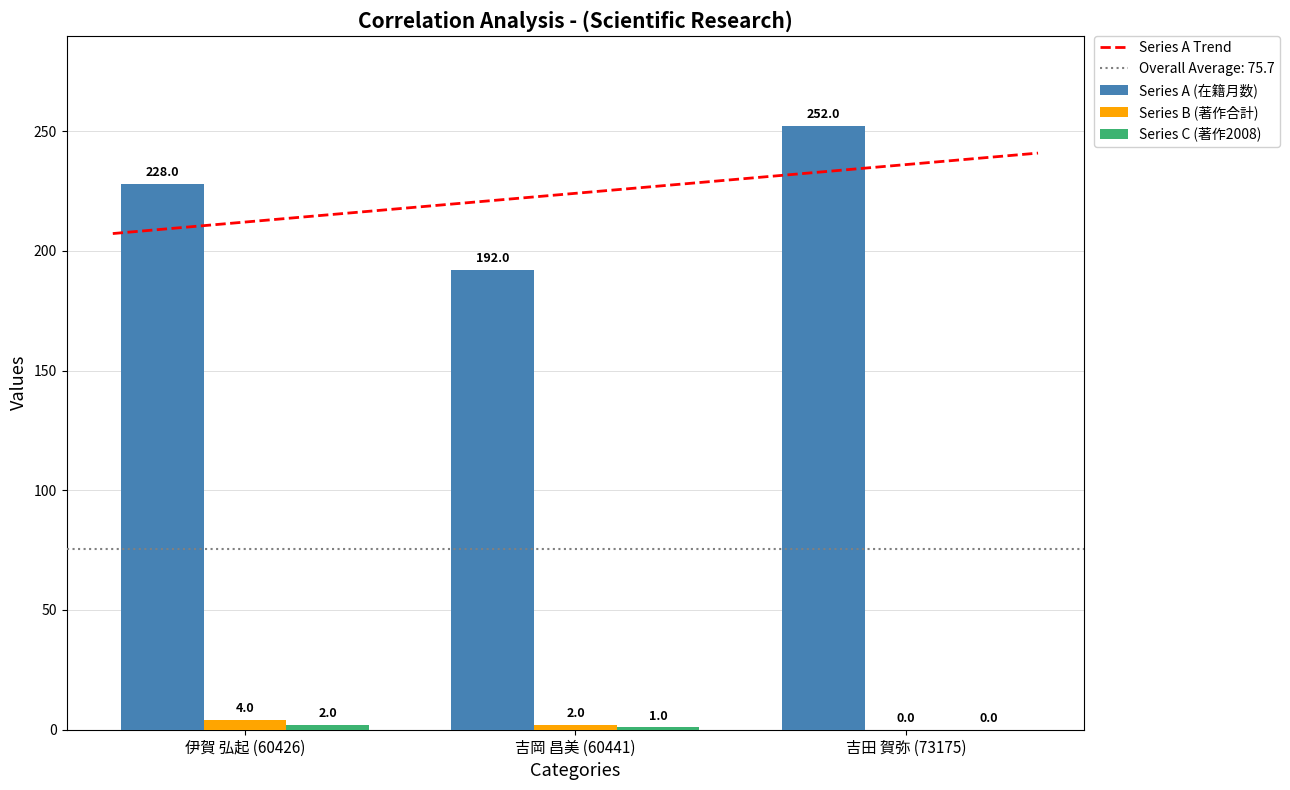

True or false: Series B (著作合計) has a value of 4 at 伊賀 弘起 (60426).

True